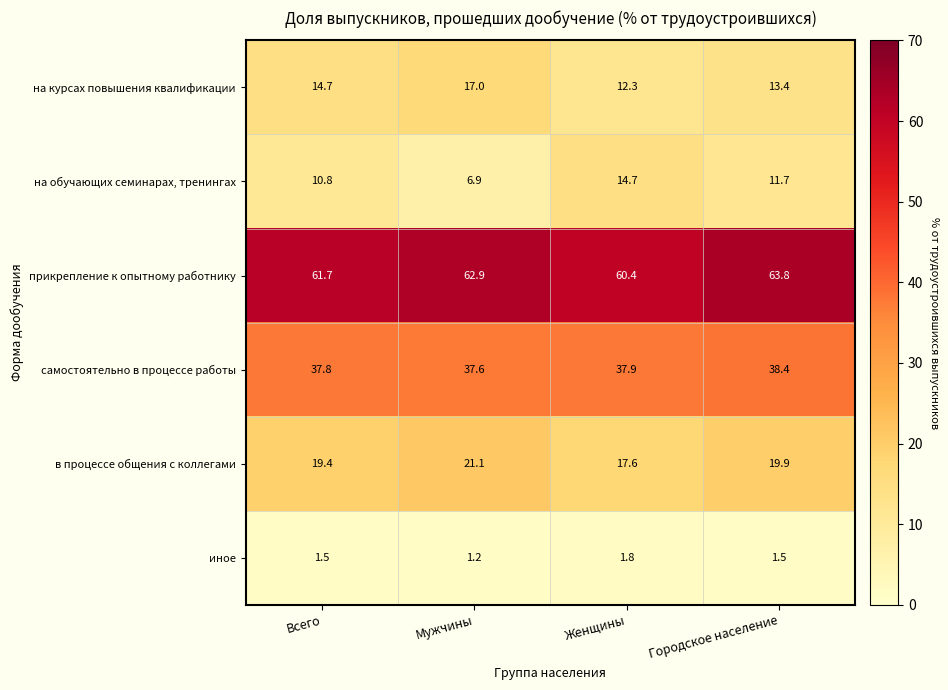

What is the total value across all series at Мужчины?

146.7